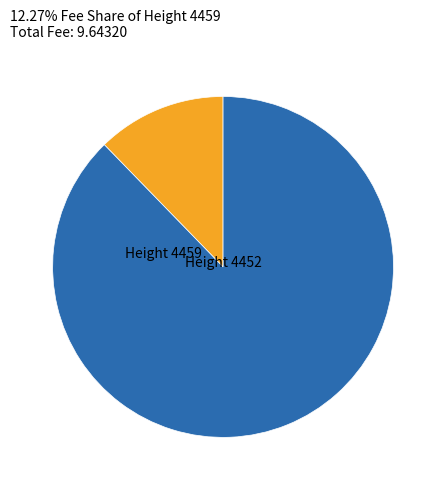

Is there any slice that represents more than half of the pie?

Yes